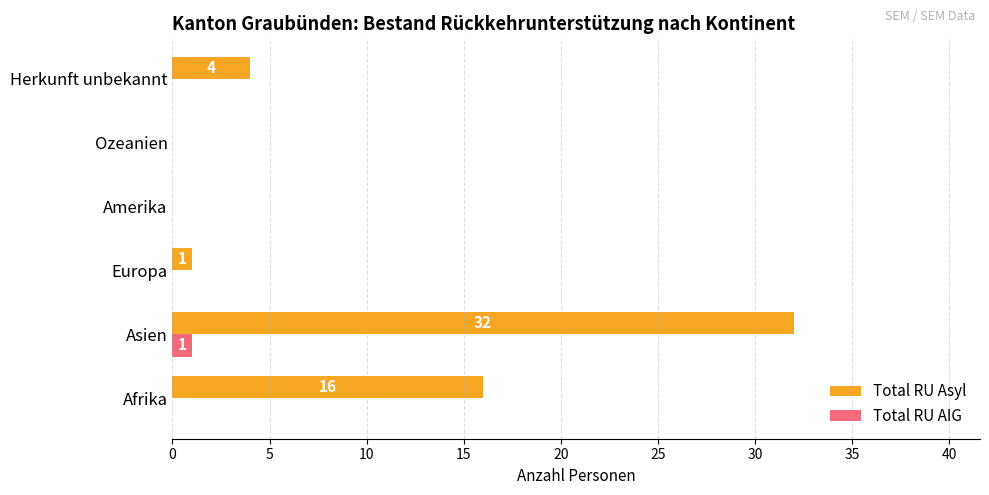

How many categories are shown in the chart?

6